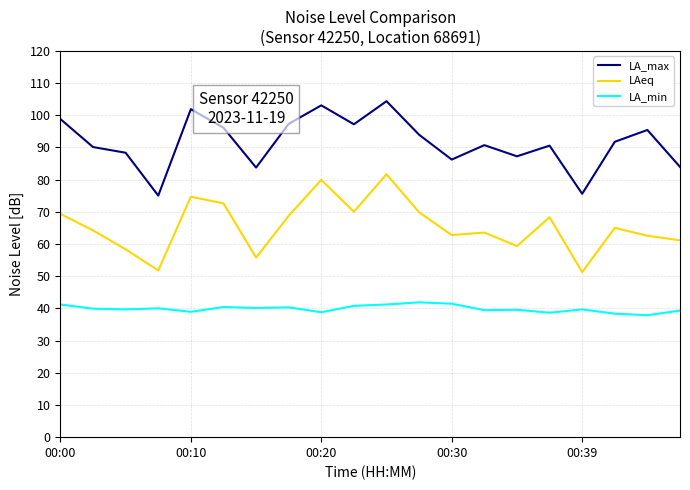

List the series in order of their overall mean, lowest first.

LA_min, LAeq, LA_max